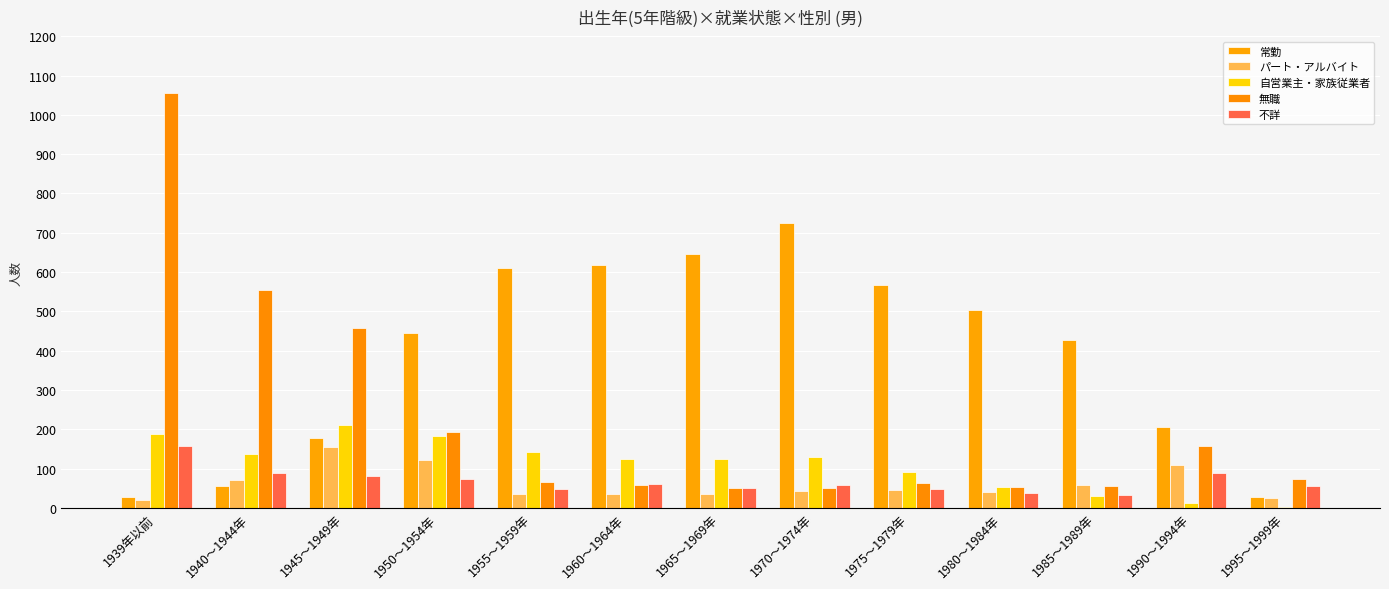

Are the bars grouped side by side (vs. stacked)?

Yes